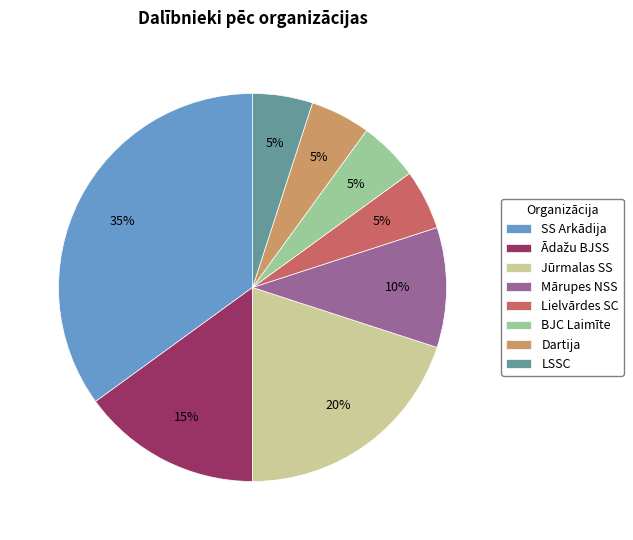

True or false: LSSC accounts for 5% of the total.

True